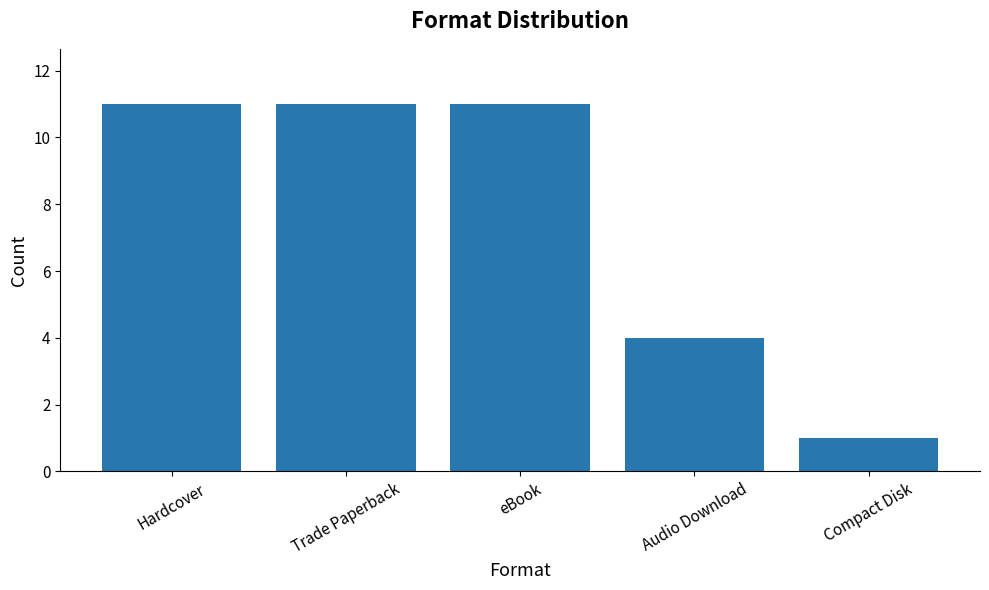

Are the bars horizontal?

No